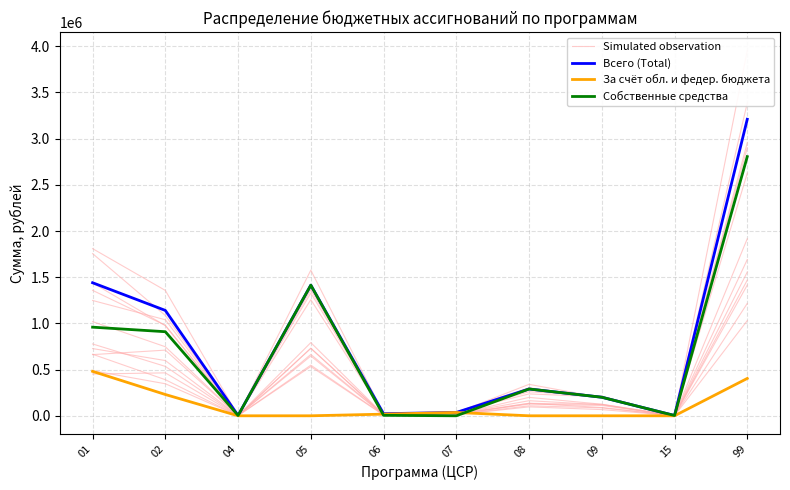

Reading left to right, transcribe all the data shown in this chart.

Simulated observation: 01=1019153.5	02=747277.3	04=2181.5	05=731069.4	06=11750.0	07=17770.9	08=199336.1	09=125259.9	15=1948.6	99=1555381.8
Всего (Total): 01=1440016.8	02=1140400.0	04=3500.0	05=1413713.0	06=22722.0	07=36000.0	08=289960.0	09=200774.0	15=3000.0	99=3209335.6
За счёт обл. и федер. бюджета: 01=480878.0	02=230400.0	04=0.0	05=0.0	06=17722.0	07=36000.0	08=0.0	09=0.0	15=0.0	99=404300.0
Собственные средства: 01=959138.8	02=910000.0	04=3500.0	05=1413713.0	06=5000.0	07=0.0	08=289960.0	09=200774.0	15=3000.0	99=2805035.6